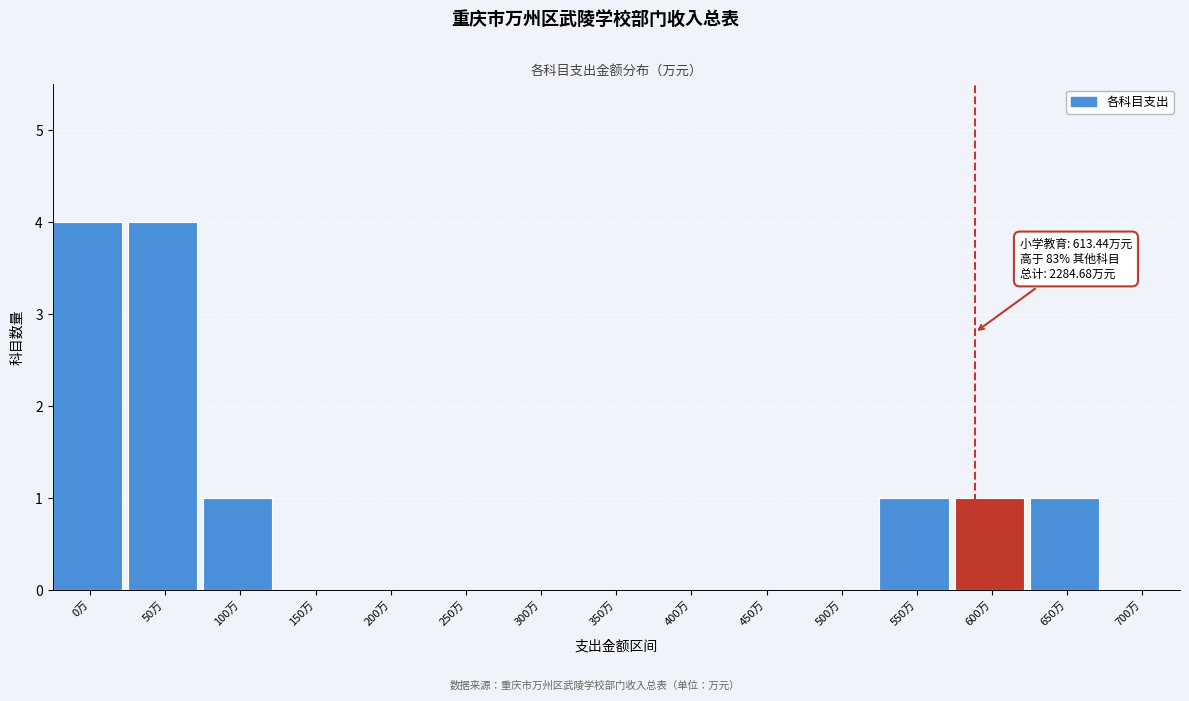

Reading right to left, list all the values displayed in this chart.

700万=0	650万=1	600万=1	550万=1	500万=0	450万=0	400万=0	350万=0	300万=0	250万=0	200万=0	150万=0	100万=1	50万=4	0万=4